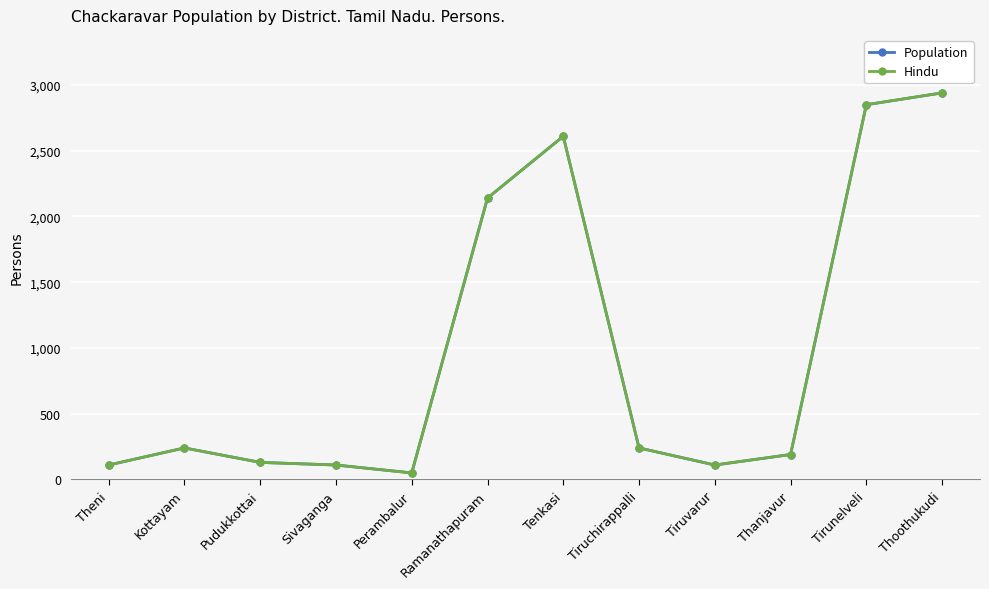

Does the chart have visible grid lines?

Yes